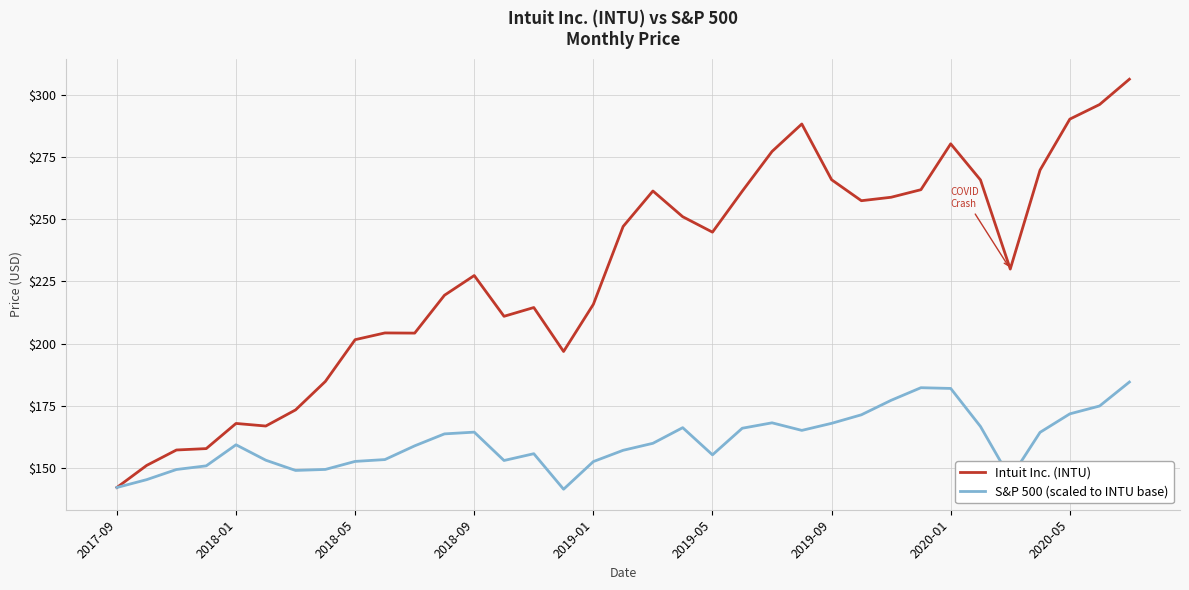

Which series has the largest total across all categories?

Intuit Inc. (INTU)